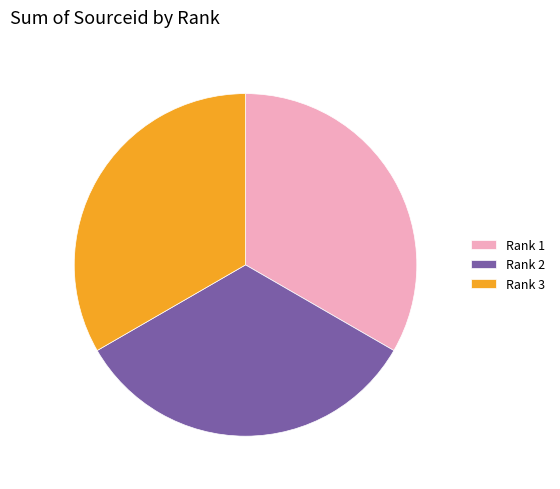

Does any single category account for the majority?

No